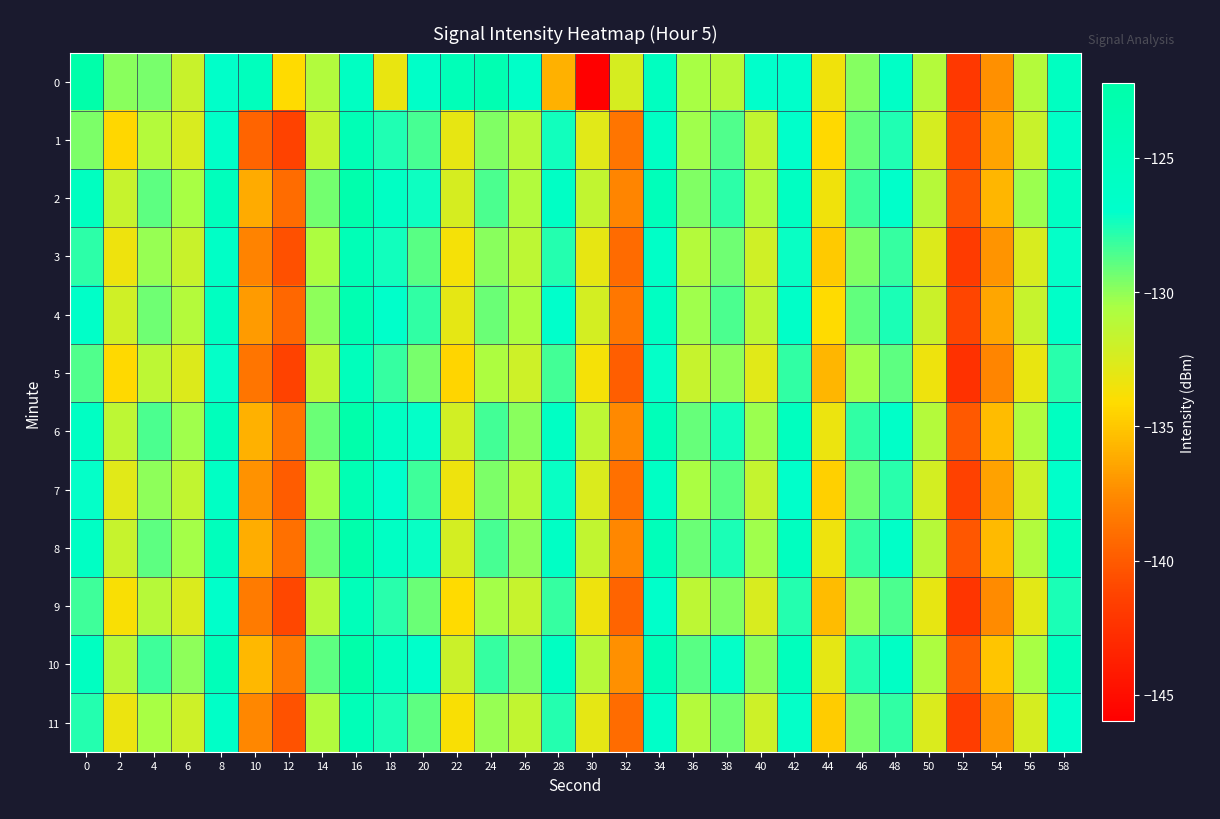

Which has a higher value, 12 or 48?

48